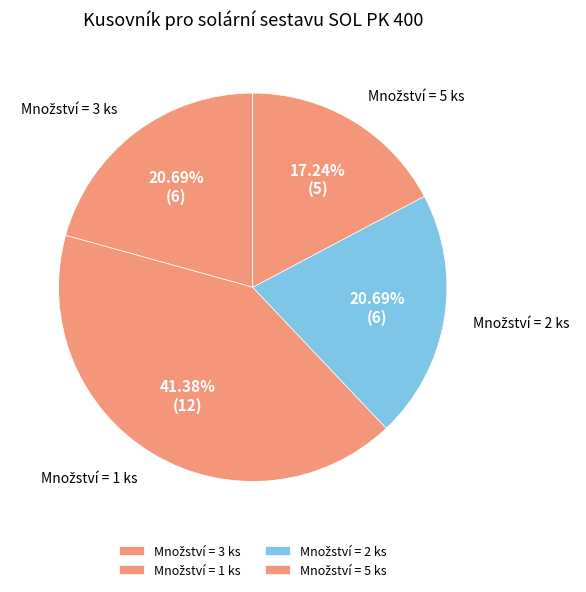

Is there a majority slice in this chart?

No